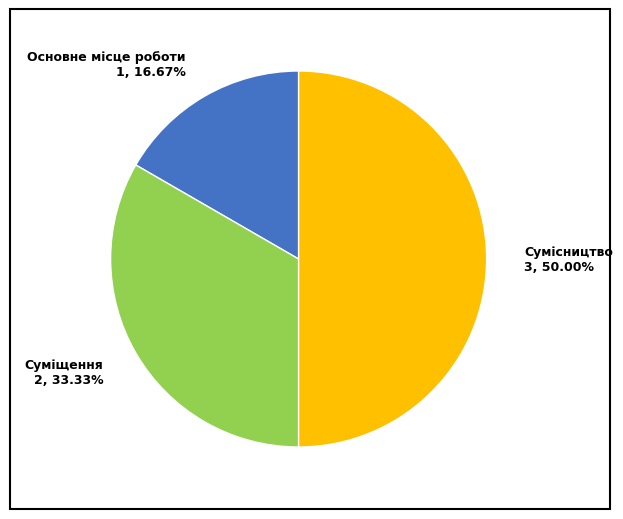

Which category has the biggest portion of the pie?

Сумісництво